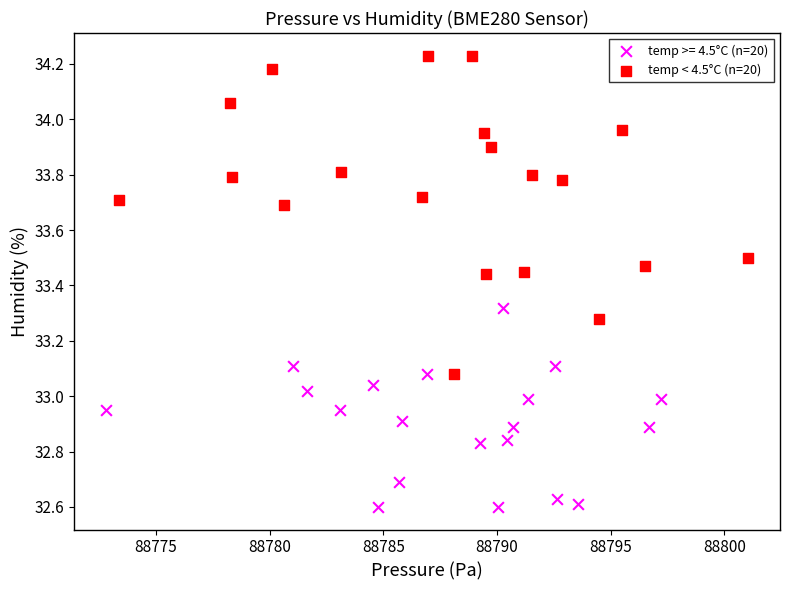

Which series has the largest Y range (max minus min)?

temp < 4.5°C (n=20)